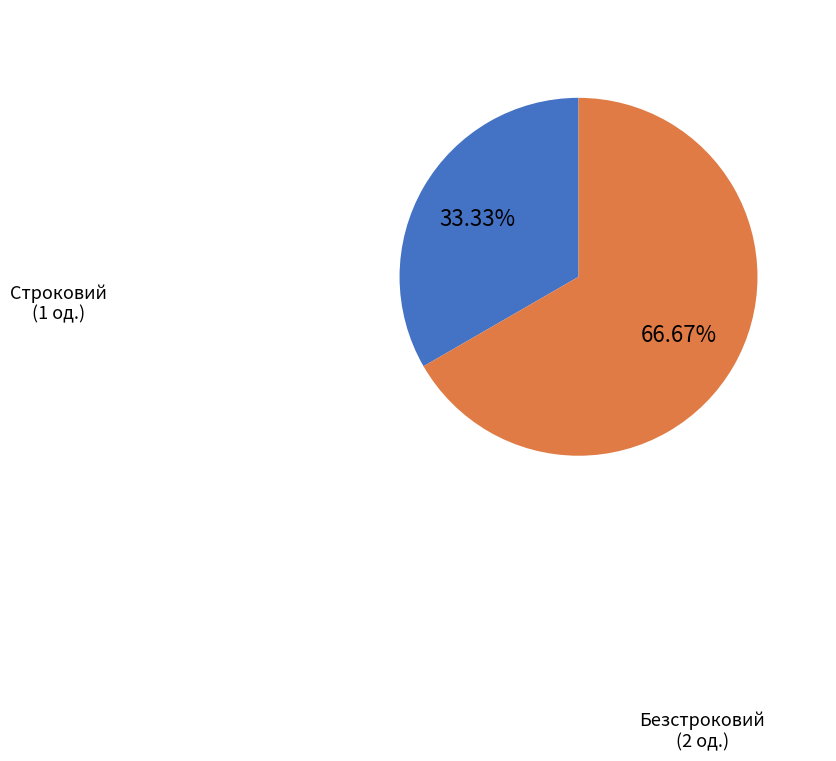

Rank the categories by value from lowest to highest.

Строковий, Безстроковий